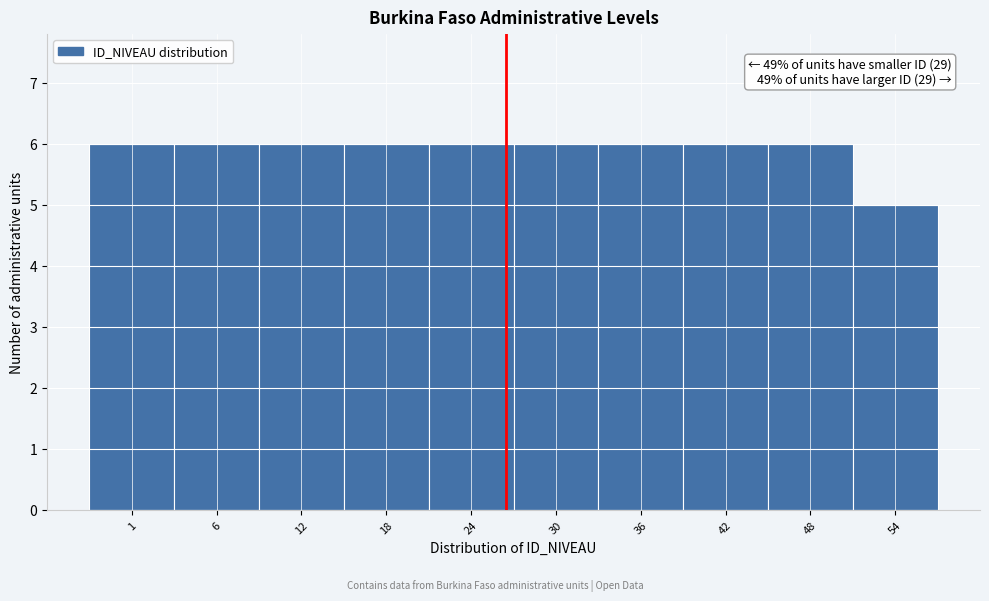

Reading right to left, transcribe all the data shown in this chart.

54=5	48=6	42=6	36=6	30=6	24=6	18=6	12=6	6=6	1=6